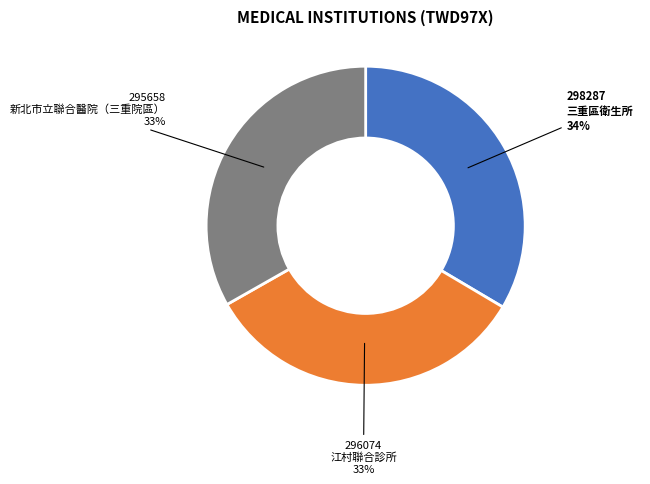

To the nearest percent, what is the average slice percentage?

33%